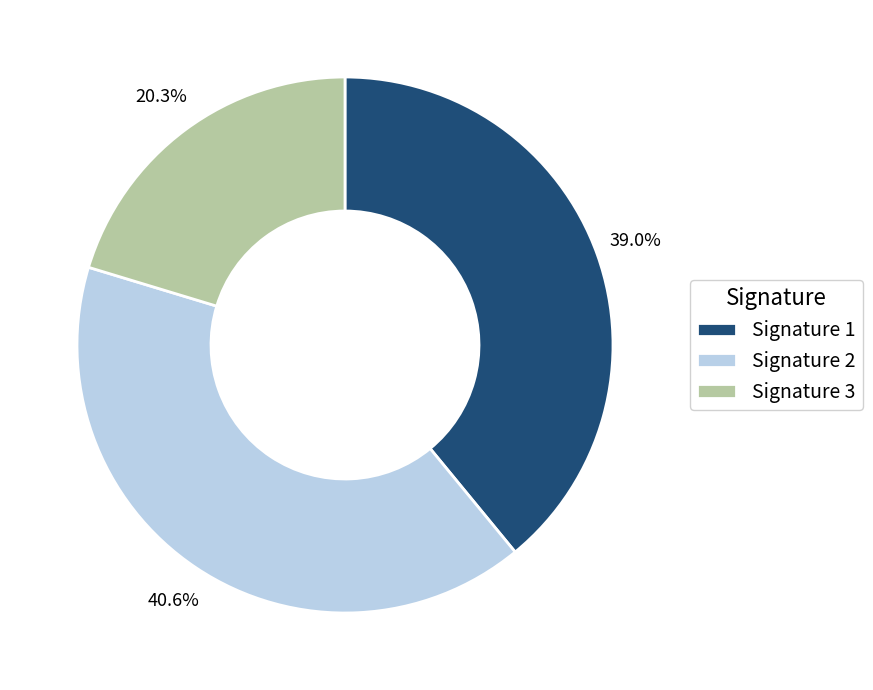

Combined, do Signature 2 and Signature 3 account for over 50%?

Yes